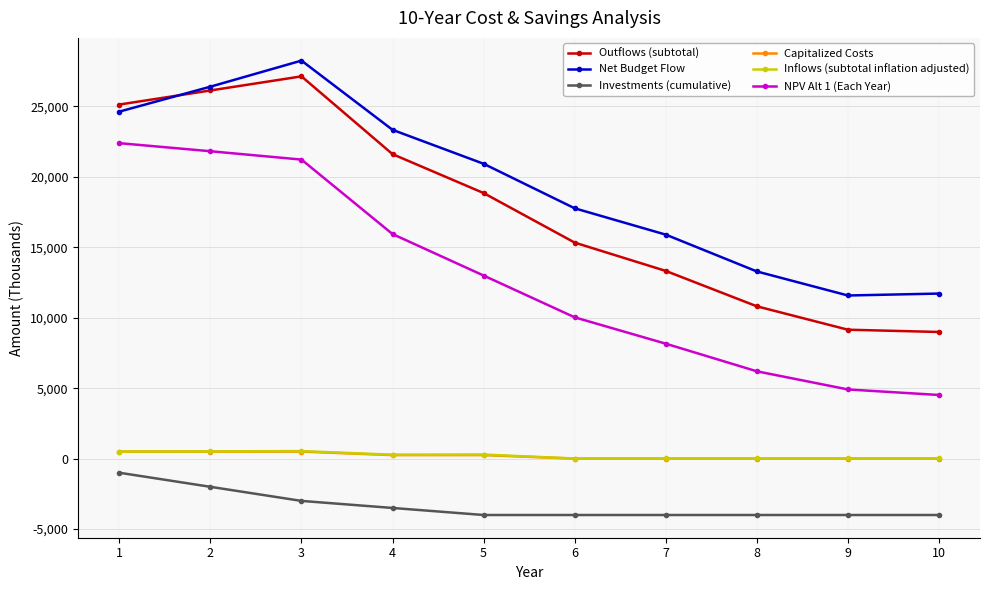

What is the total value across all series at 9?

21645.7